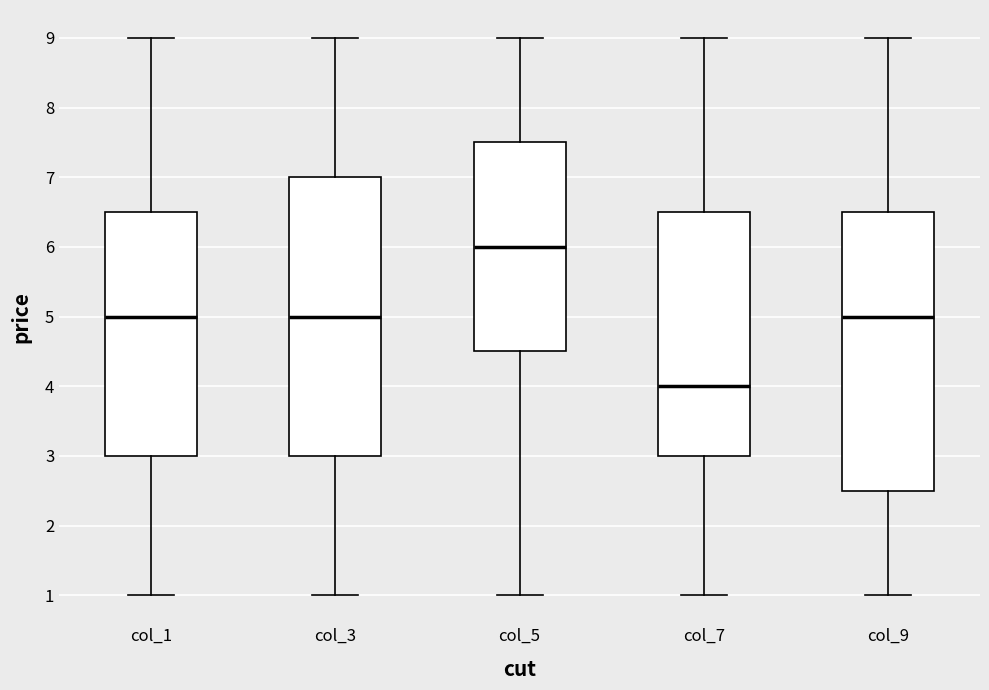

Reading left to right, transcribe this box plot: for each box, give where its median line is, the range the box spans, and where its two whiskers end, as read against the y-axis. The values are not printed on the chart, so give them approximately, as read against the axis.

col_1: median 5.0, box 3.0 to 6.5, whiskers 1.0 to 9.0
col_3: median 5.0, box 3.0 to 7.0, whiskers 1.0 to 9.0
col_5: median 6.0, box 4.5 to 7.5, whiskers 1.0 to 9.0
col_7: median 4.0, box 3.0 to 6.5, whiskers 1.0 to 9.0
col_9: median 5.0, box 2.5 to 6.5, whiskers 1.0 to 9.0